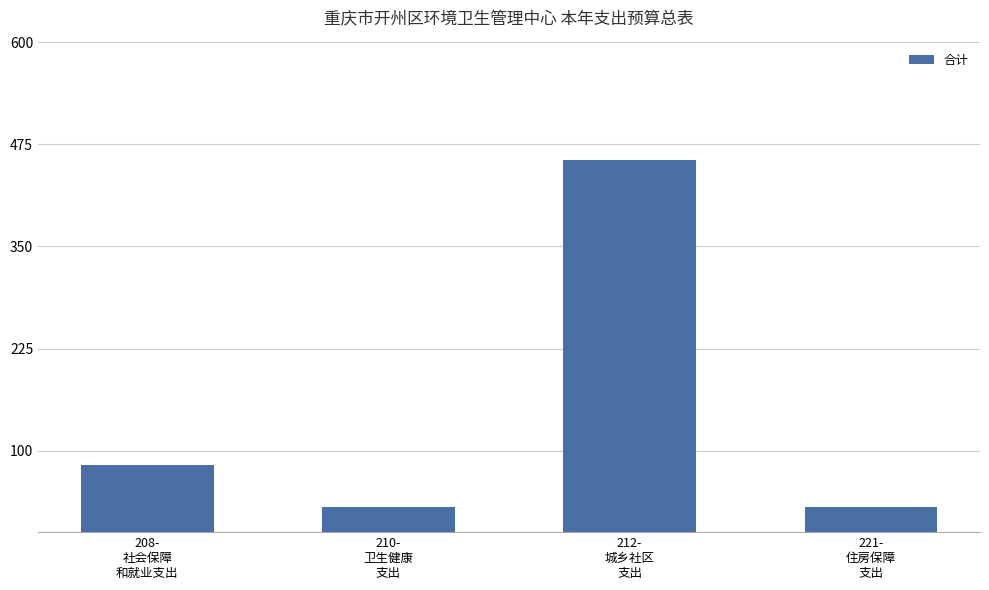

Count the number of data series in this chart.

1